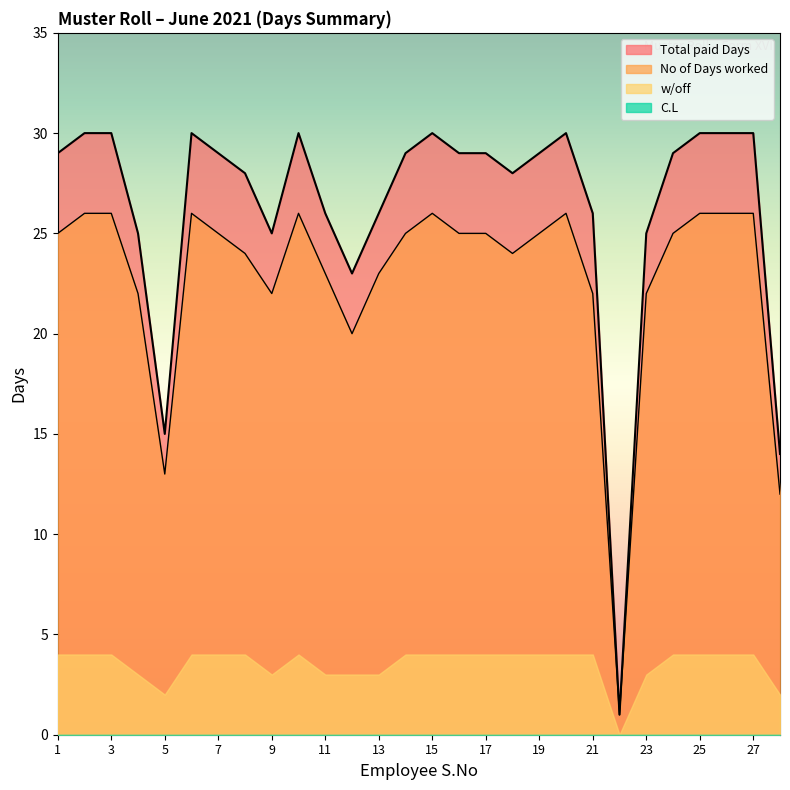

What is the difference between the maximum and minimum values in the No of Days worked series?

25